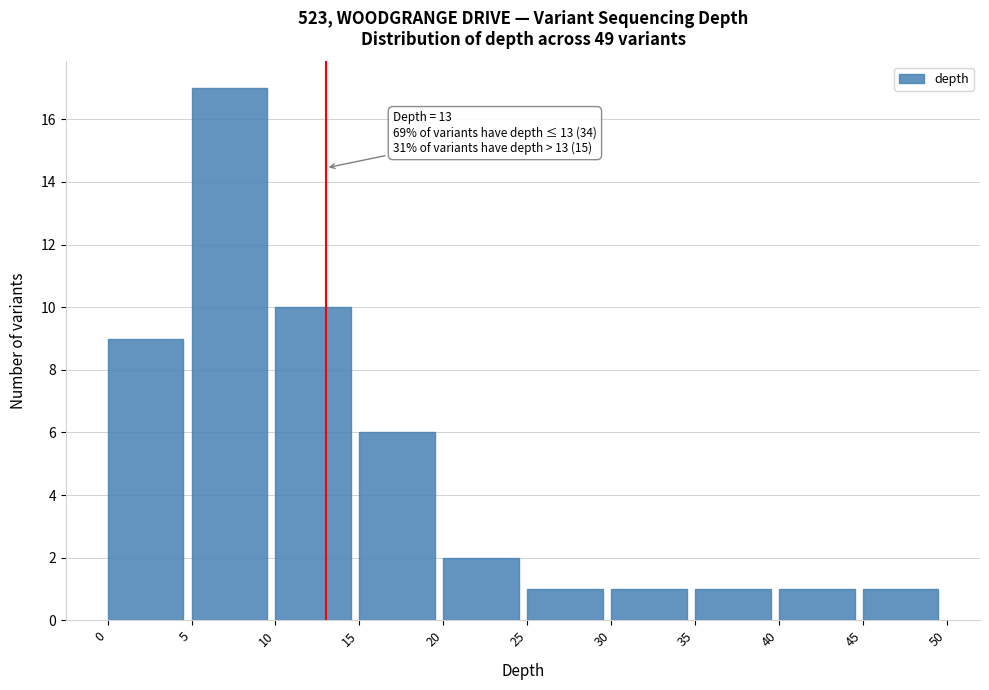

Over which range of the x-axis is the bar tallest?

5 to 10